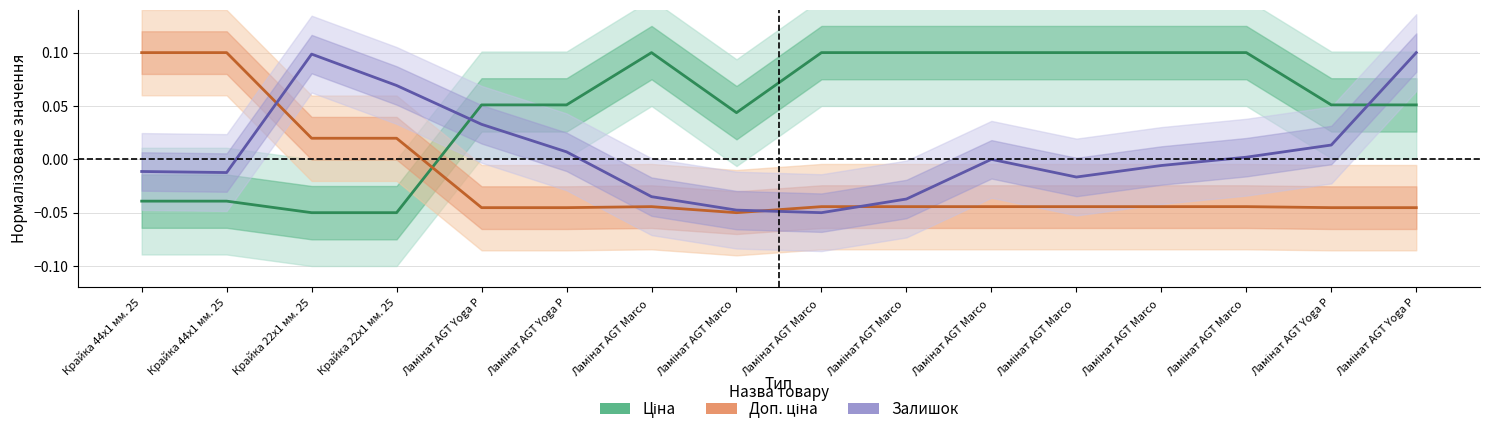

What is the label of the 10th point from the right?

Ламінат AGT Marco 